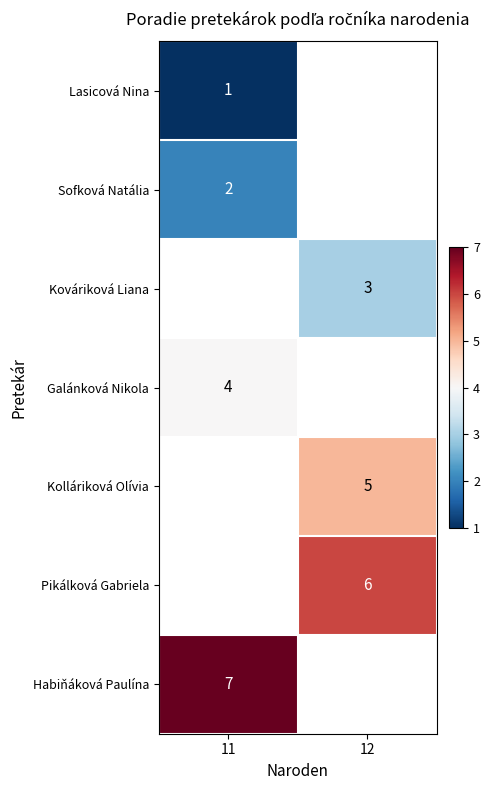

The value of Pikálková Gabriela at 12 is 6. True or false?

True